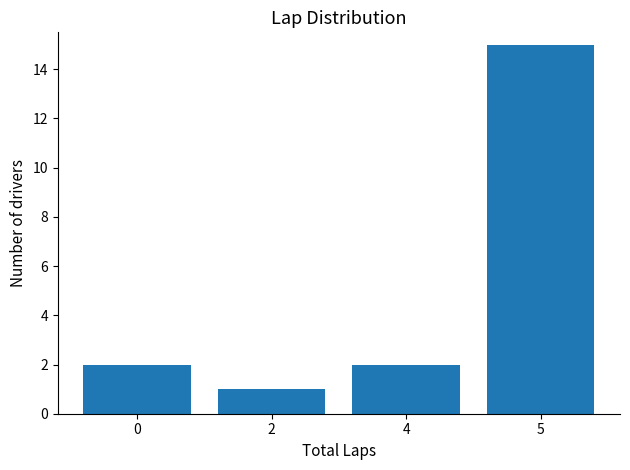

At which category does the chart reach its peak across all series?

5